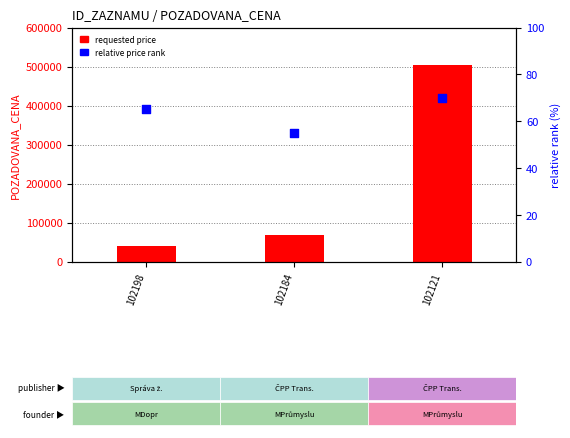

At how many categories does at least one series exceed 393255?

1